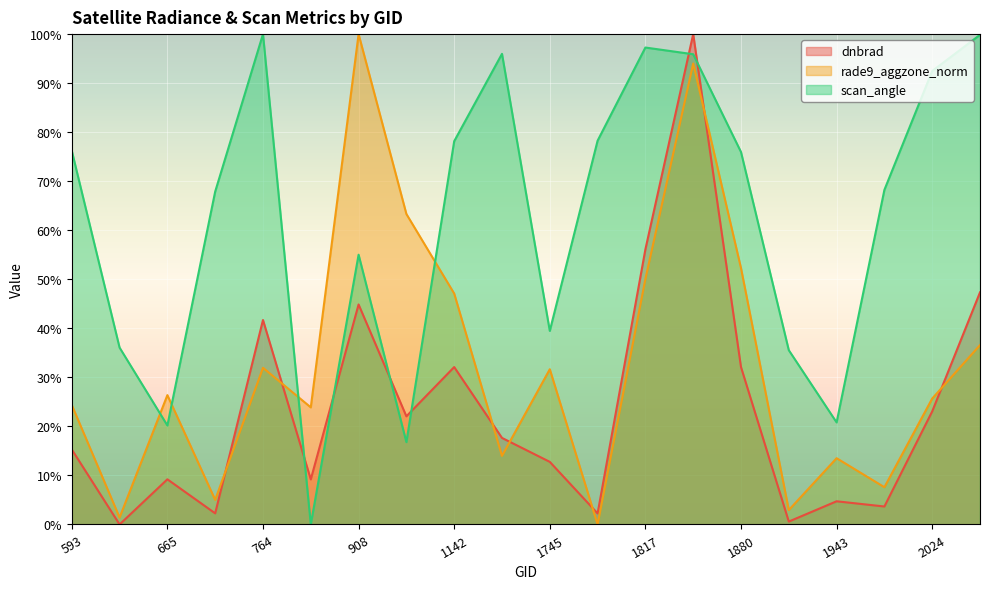

Which category has the highest value in the scan_angle series?

764